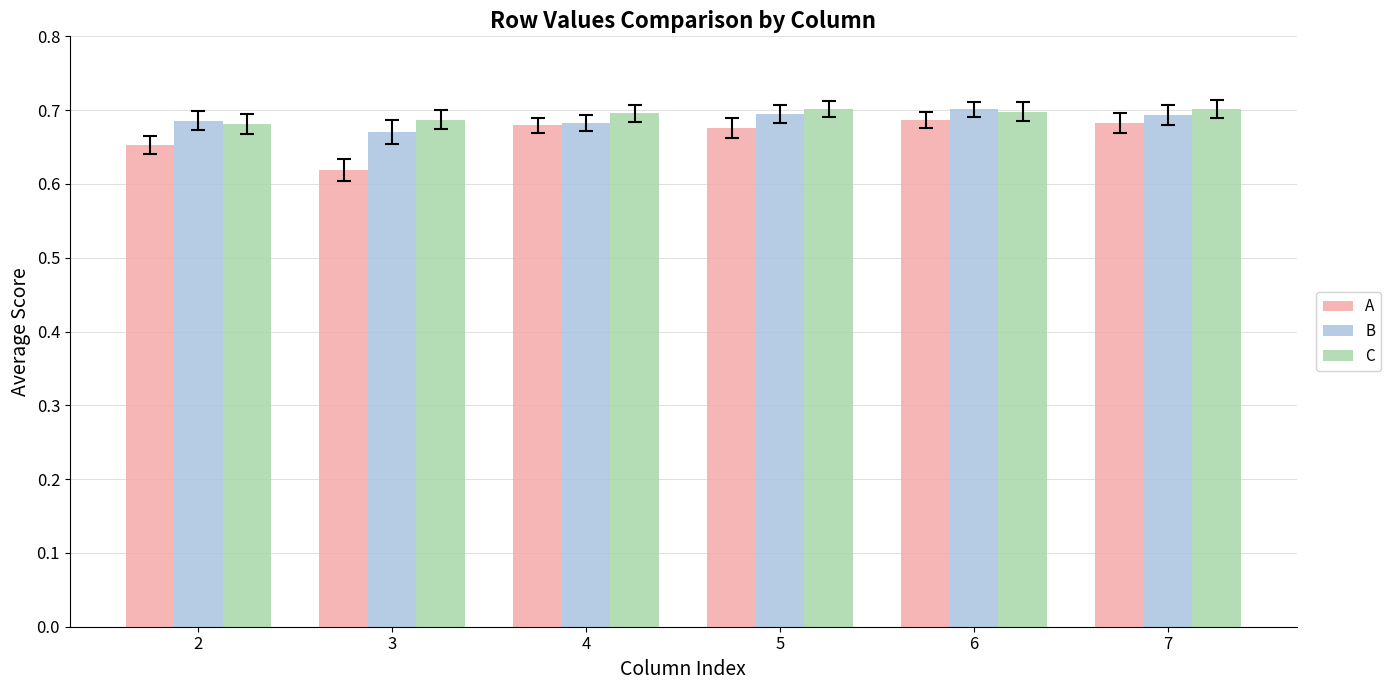

Which series has the widest spread of values?

A